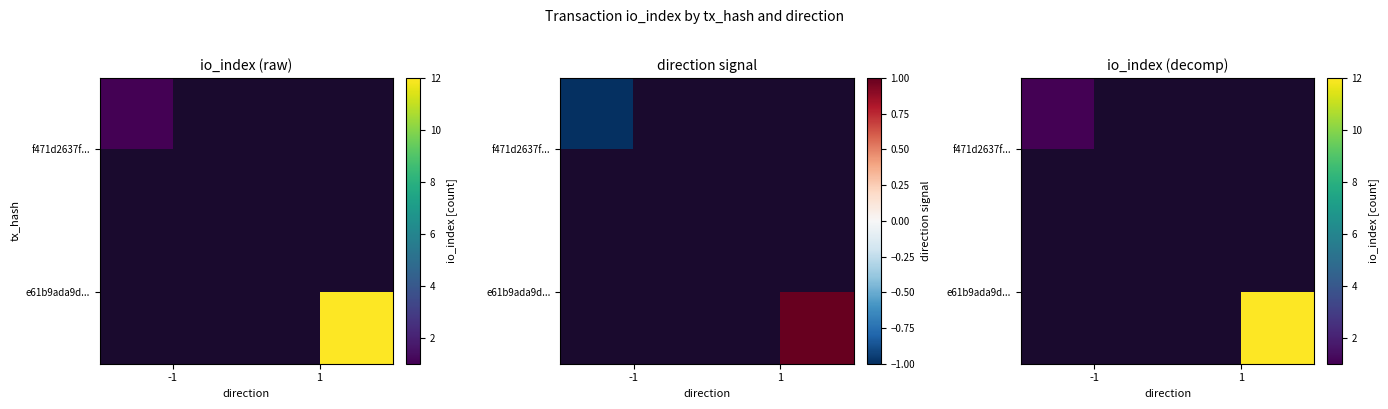

The e61b9ada9d... series shows 12.0 at 1. True or false?

True